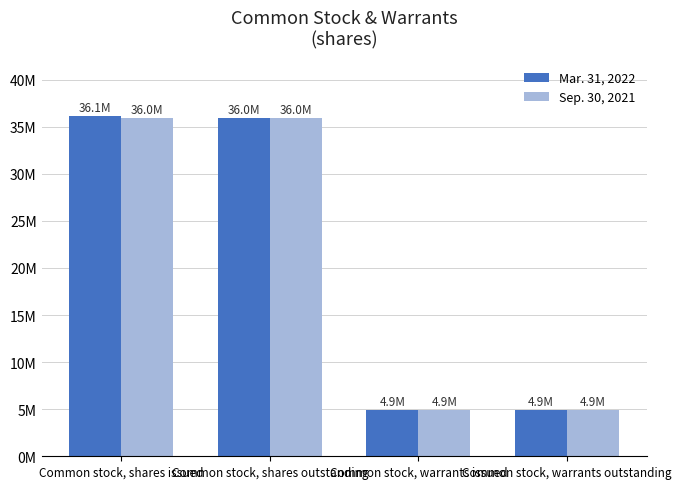

Are the bars grouped side by side (vs. stacked)?

Yes